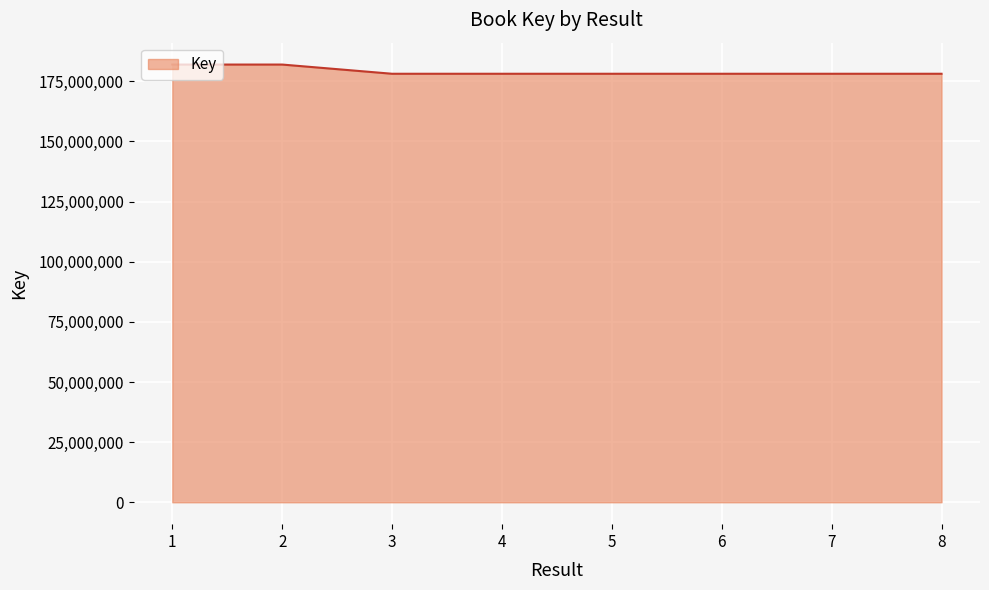

What is the sum of the values at 8 and 5?

356266541